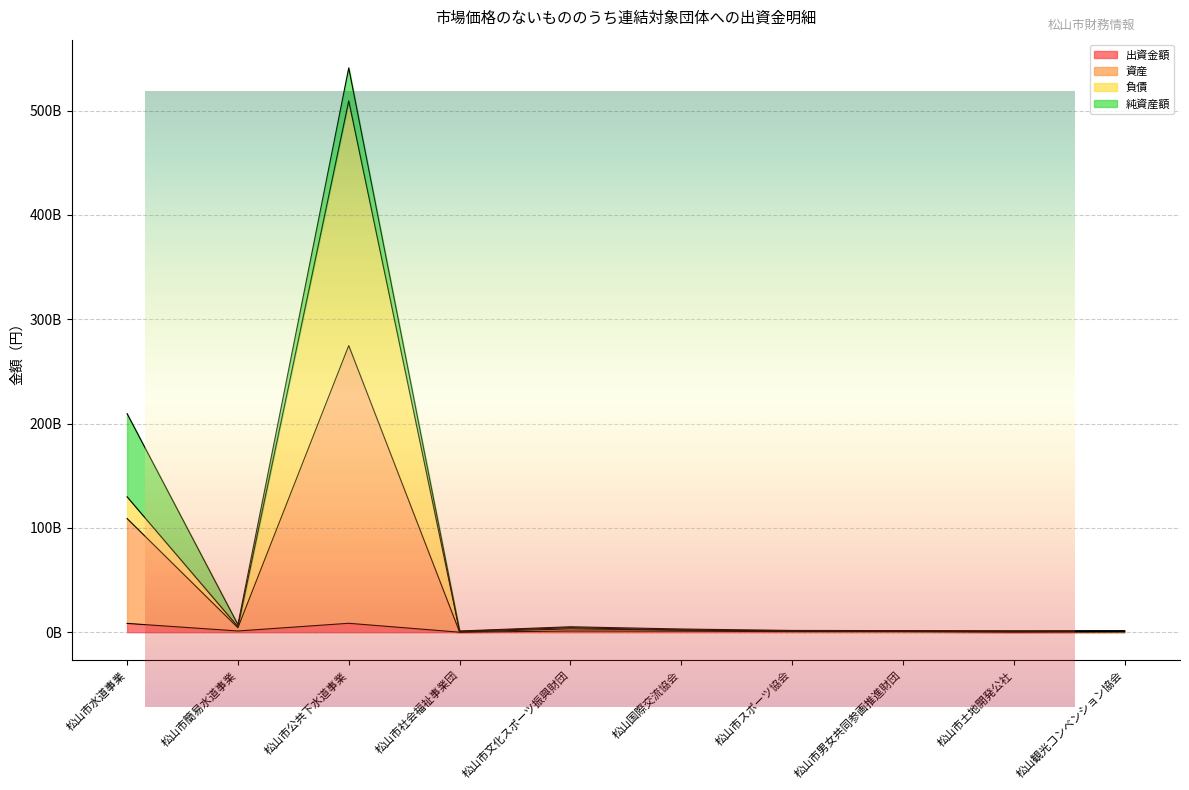

True or false: 負債 and 資産 intersect in this chart.

False